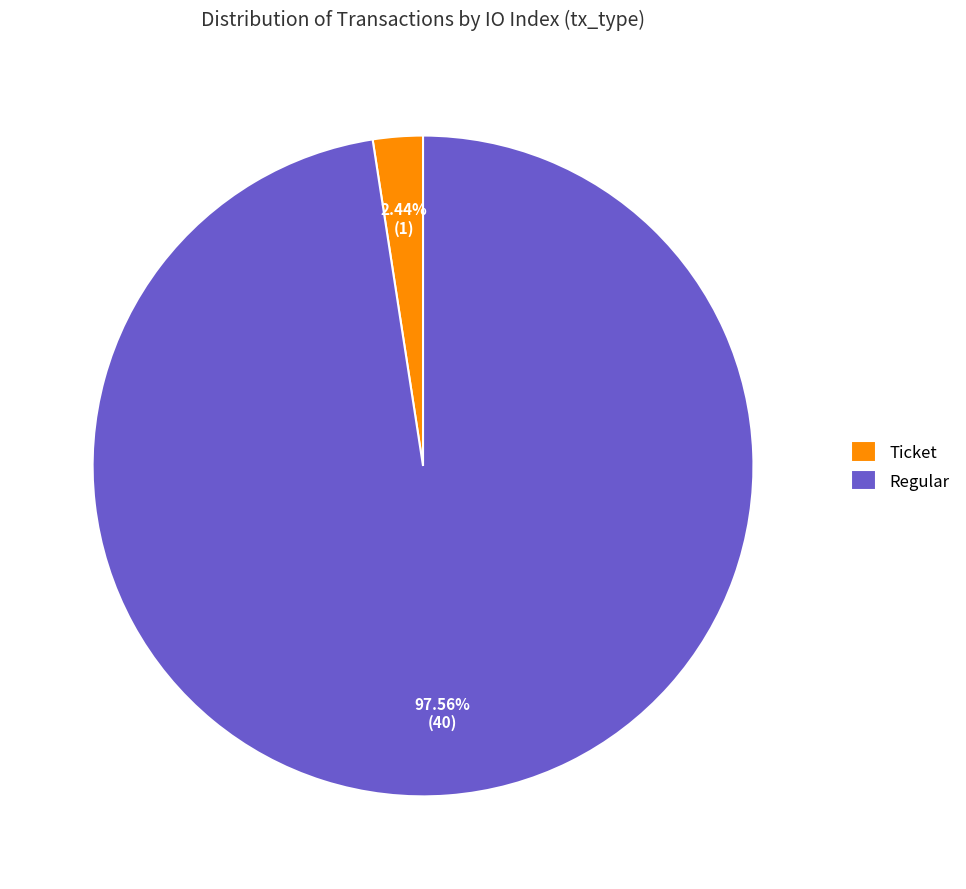

How many segments does this pie chart have?

2